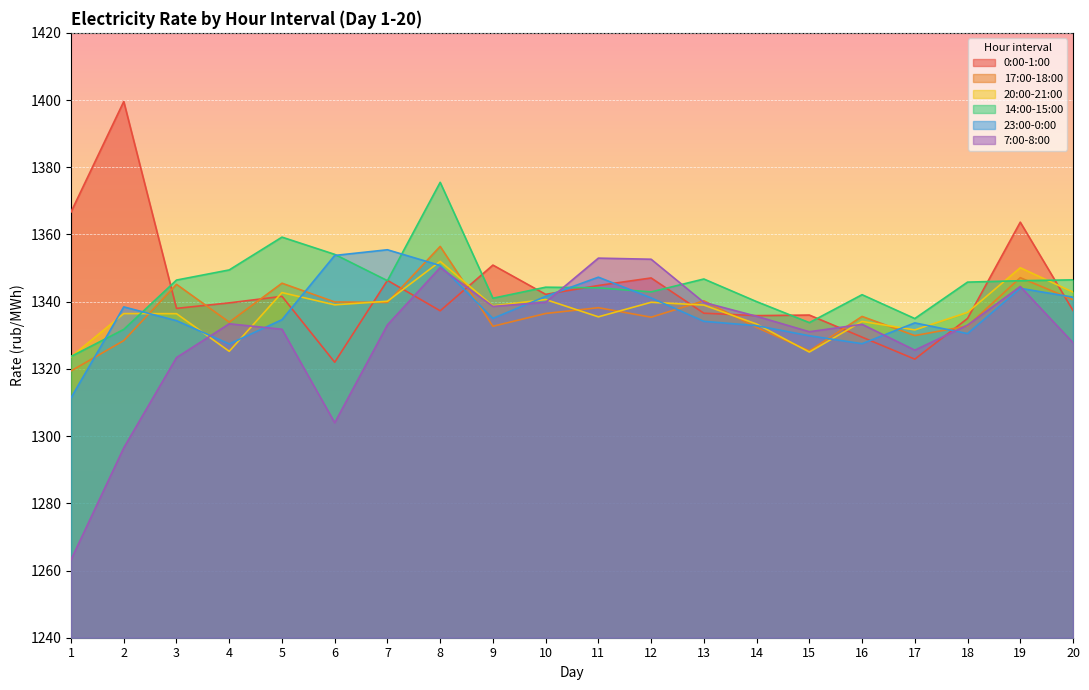

What is the sum of the 17:00-18:00 values at 14 and 3?

2677.5